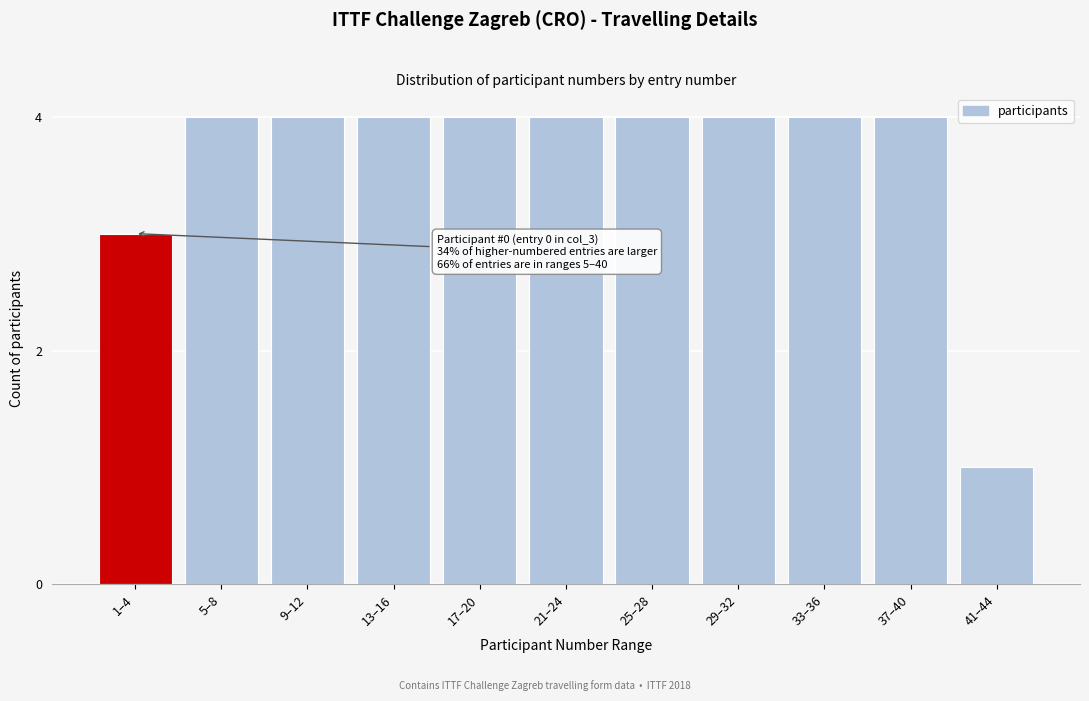

Reading right to left, what are all the values shown in this chart?

41–44=1	37–40=4	33–36=4	29–32=4	25–28=4	21–24=4	17–20=4	13–16=4	9–12=4	5–8=4	1–4=3